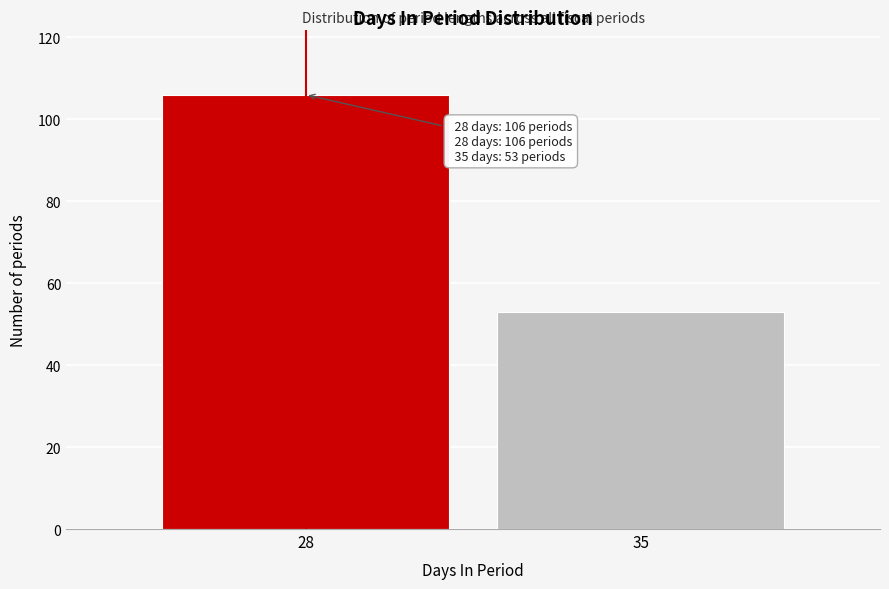

Reading left to right, extract all data points from this chart.

28=106	35=53